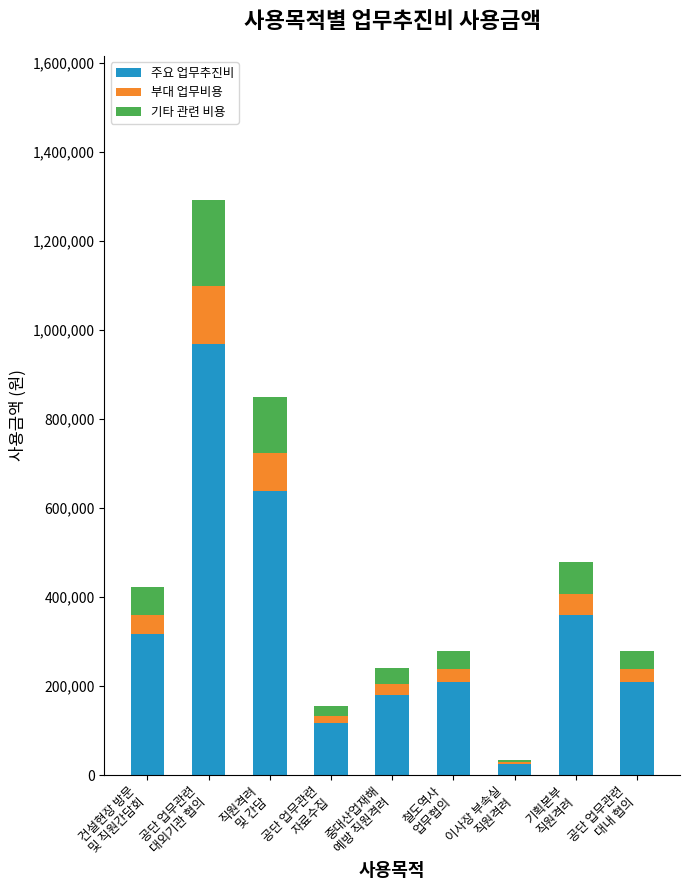

What is the maximum value for 주요 업무추진비?

969750